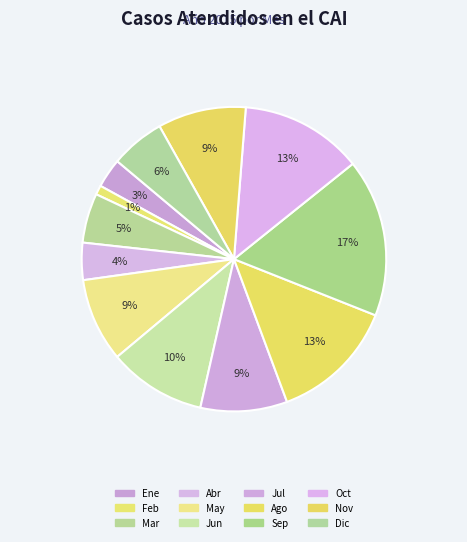

Does Mar account for over 50% of the chart?

No